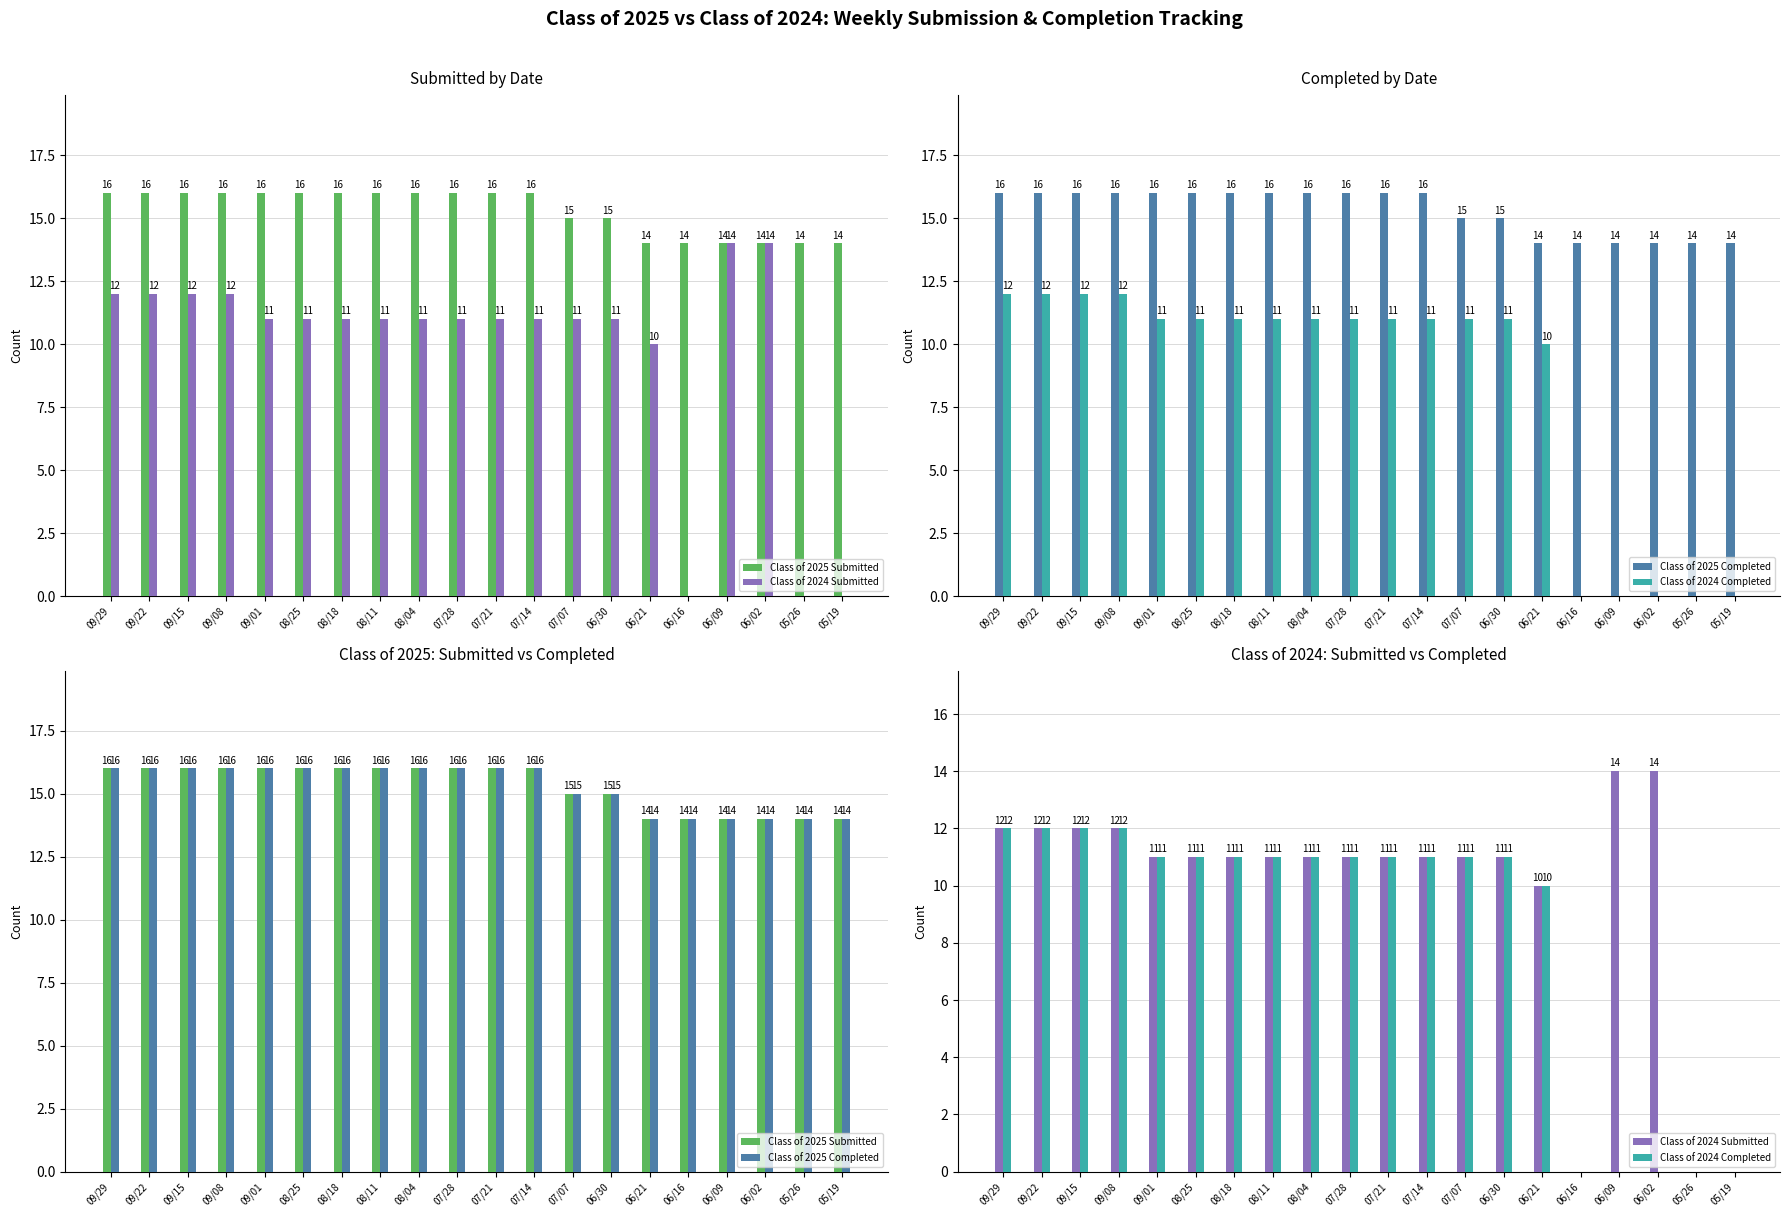

What is the label of the 9th bar from the left?

08/04